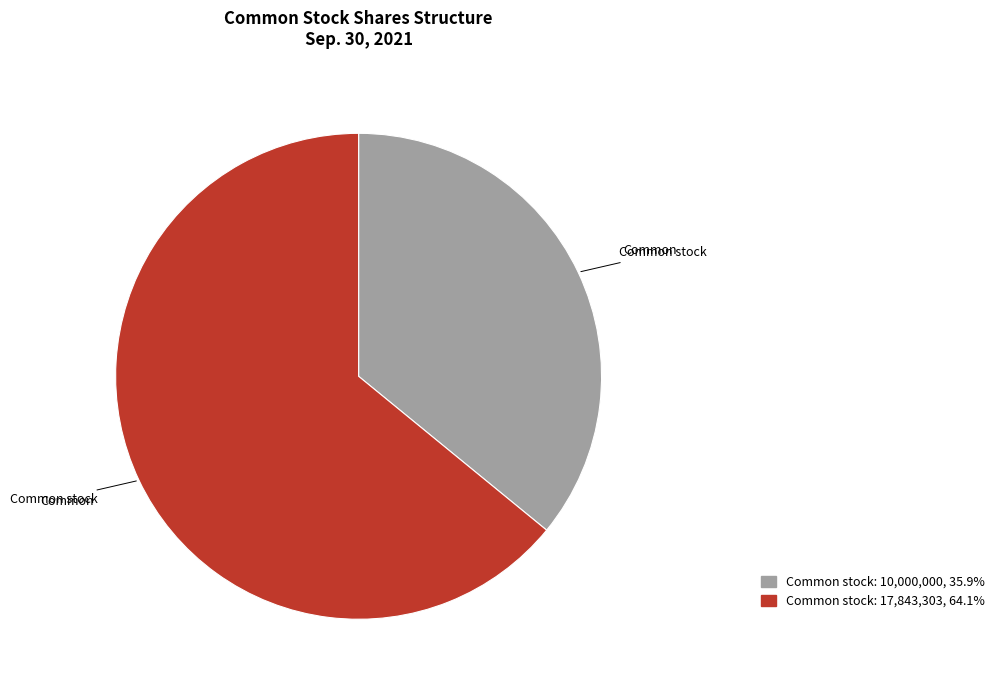

Is there any slice that represents more than half of the pie?

Yes